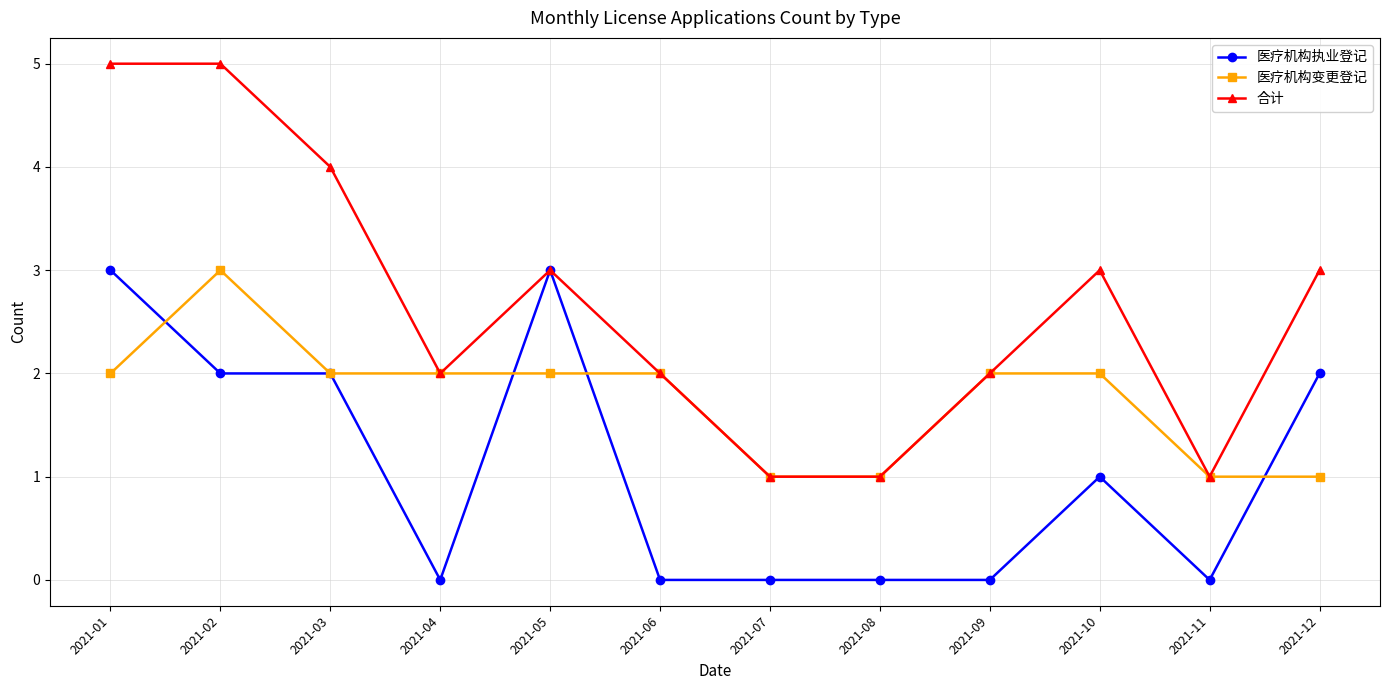

Does the chart display data point markers on the line(s)?

Yes